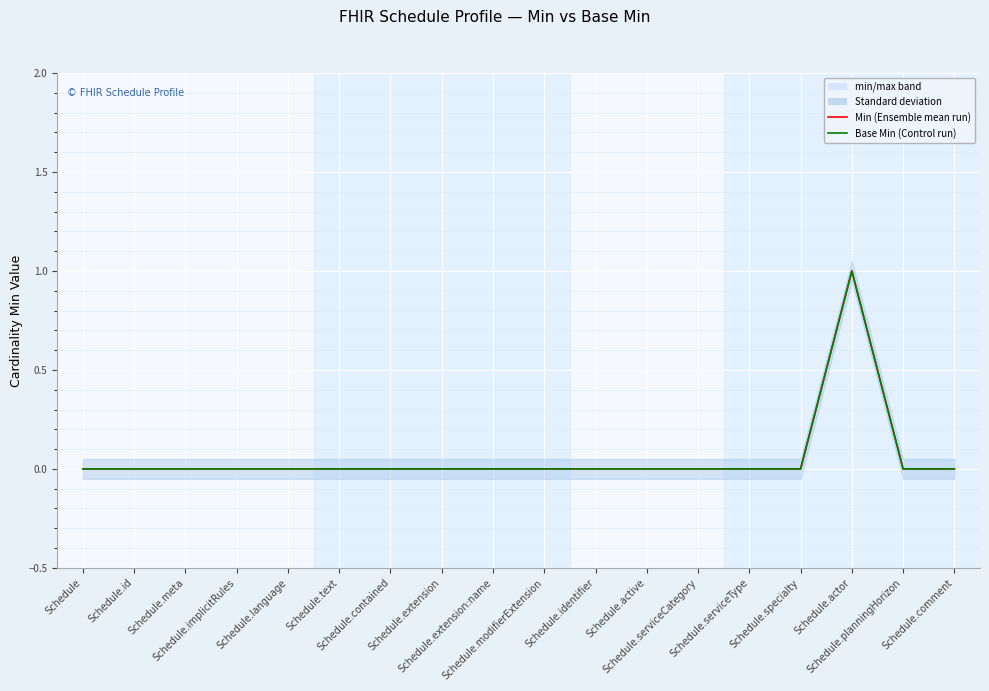

What are all the series names shown in the legend?

Min, Base Min